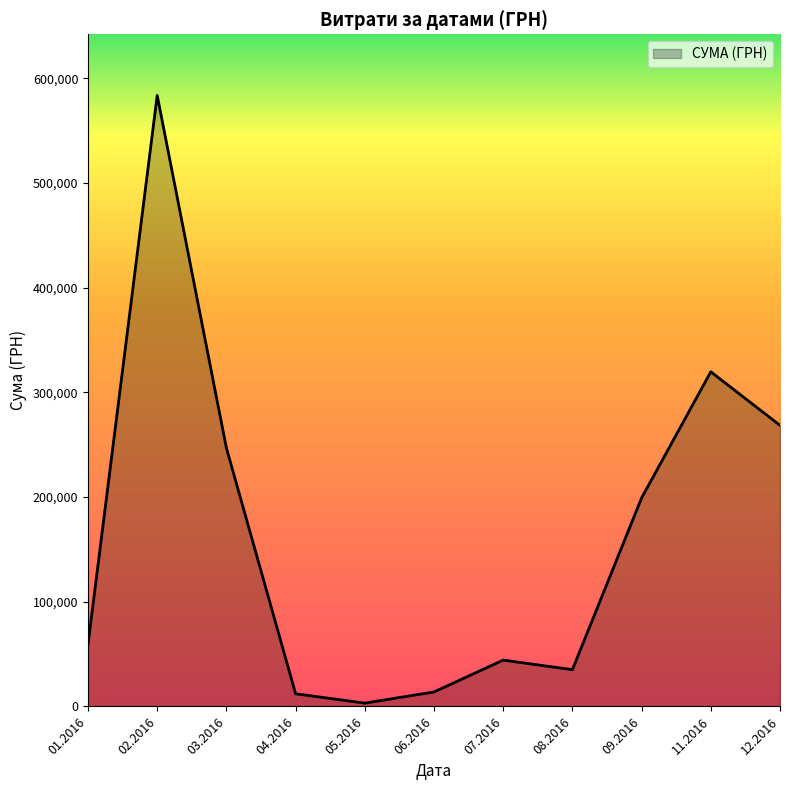

What is the ratio of the value at 02.2016 to the value at 09.2016?

2.9